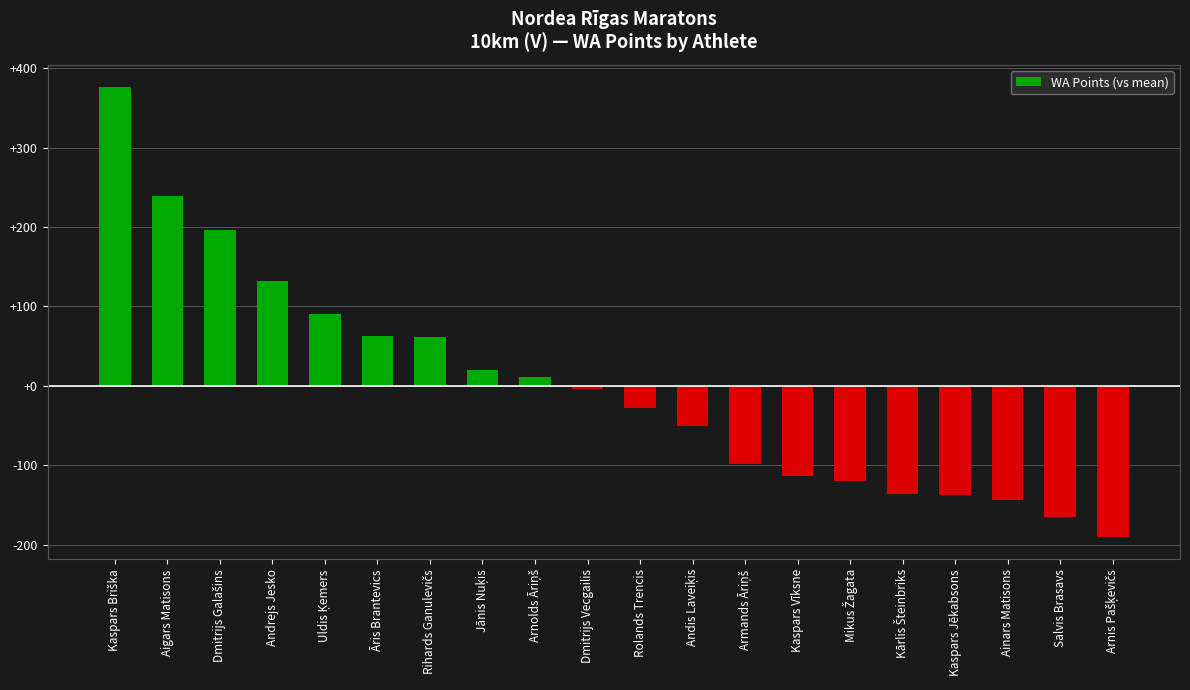

True or false: the data shows 345.0 at Aigars Matisons.

False